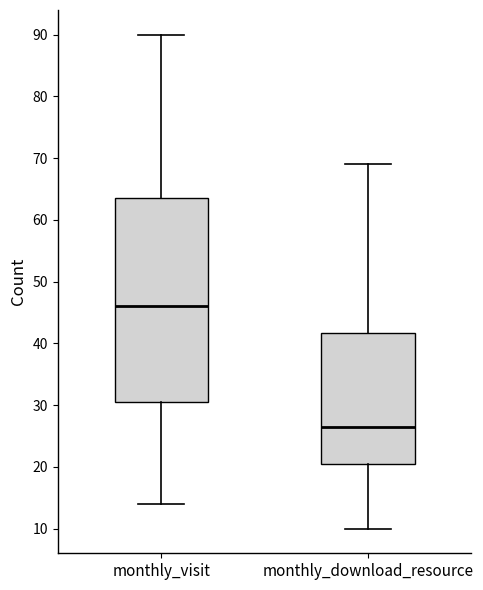

Comparing the boxes themselves (not the whiskers), which one is the tallest?

monthly_visit